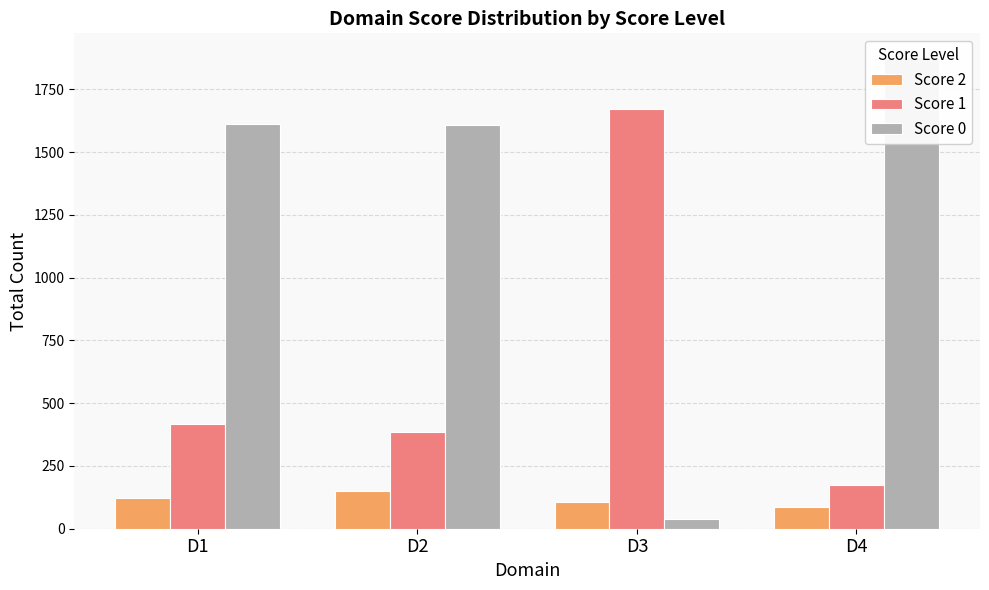

What is the approximate value of Score 0 at D2?

1607